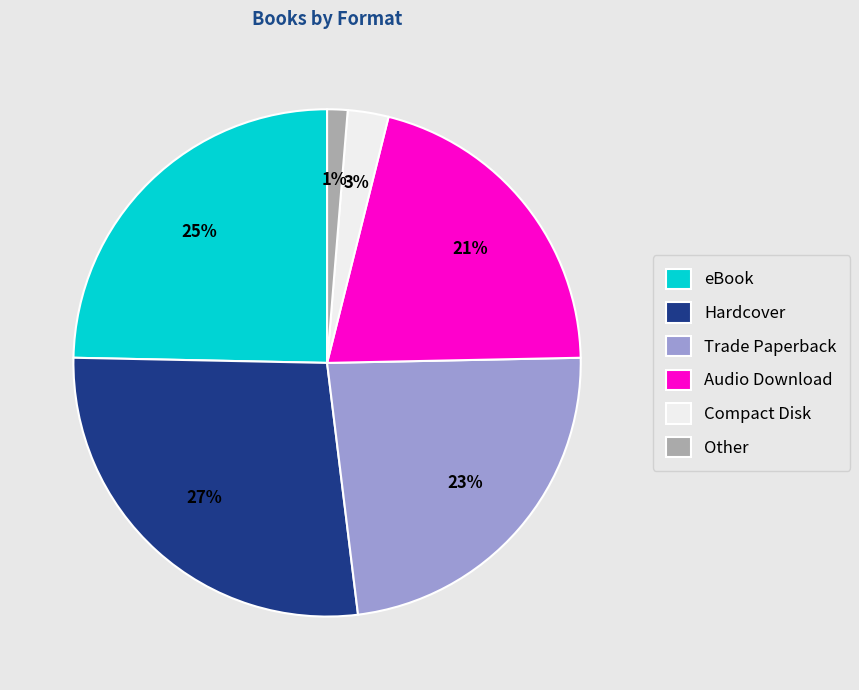

What is the ratio of the value at Audio Download to the value at eBook?

0.8